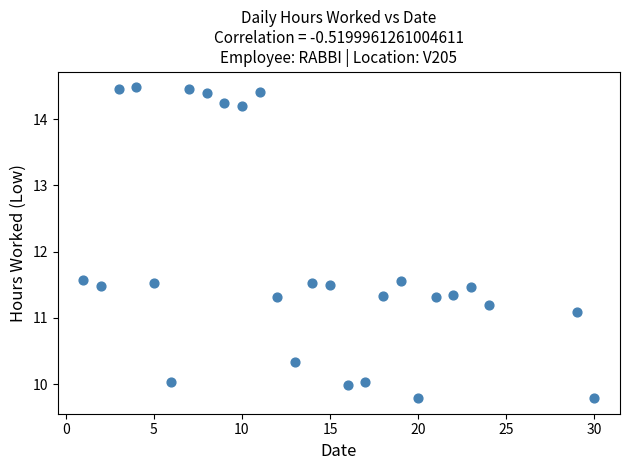

What is the range of Y values (max minus min)?

4.7